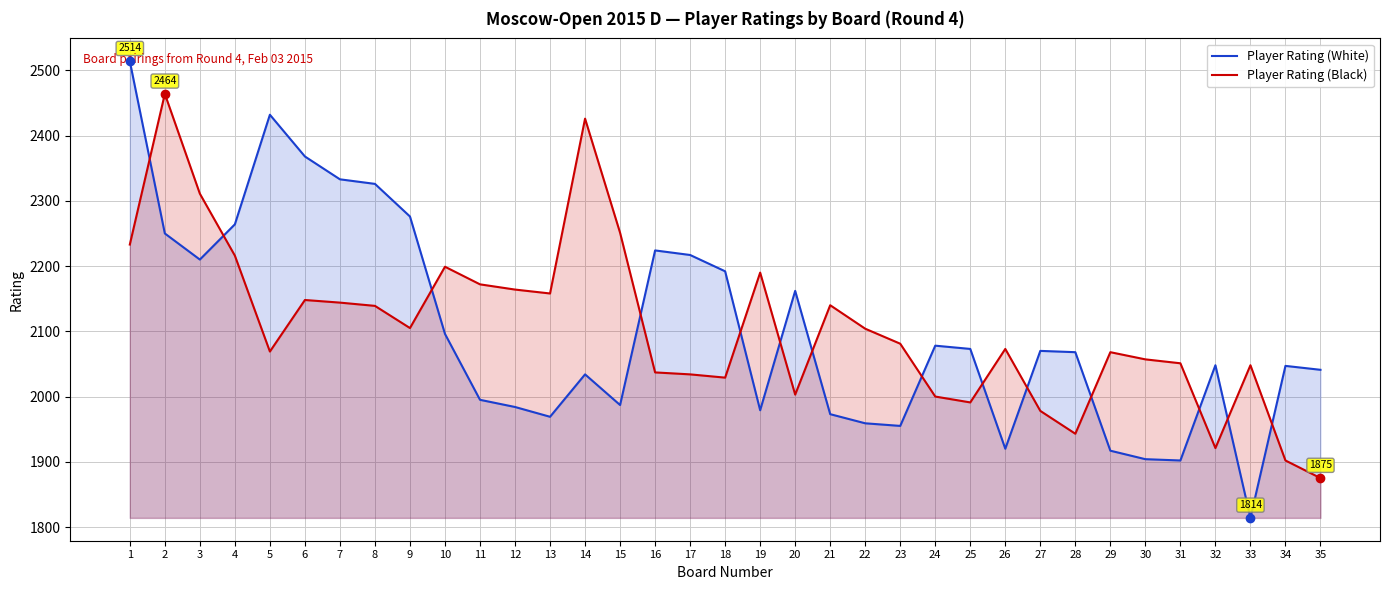

What is the sum of the Player Rating (Black) values at 15 and 13?

4409